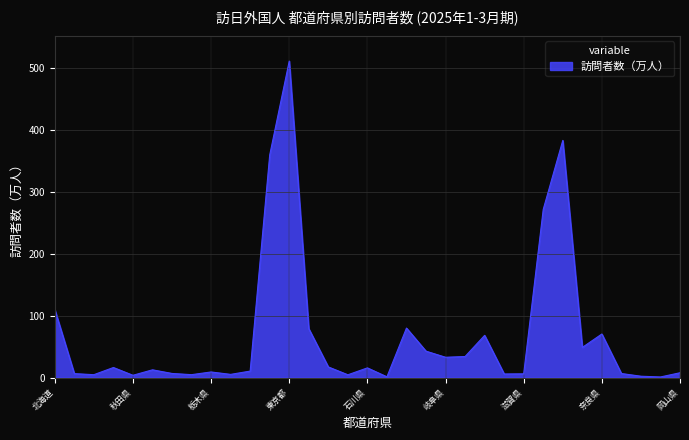

What is the maximum value shown in the chart?

512.0